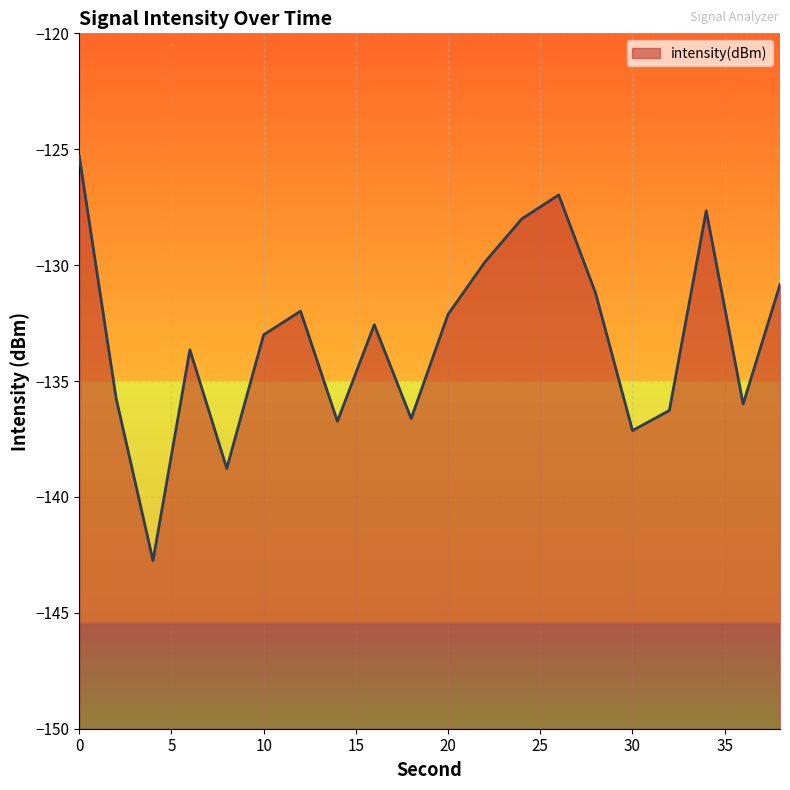

Reading left to right, extract all data points from this chart.

0=-125.3	2=-135.7	4=-142.7	6=-133.7	8=-138.8	10=-133.0	12=-132.0	14=-136.7	16=-132.6	18=-136.6	20=-132.1	22=-129.9	24=-128.0	26=-127.0	28=-131.2	30=-137.1	32=-136.3	34=-127.7	36=-136.0	38=-130.8